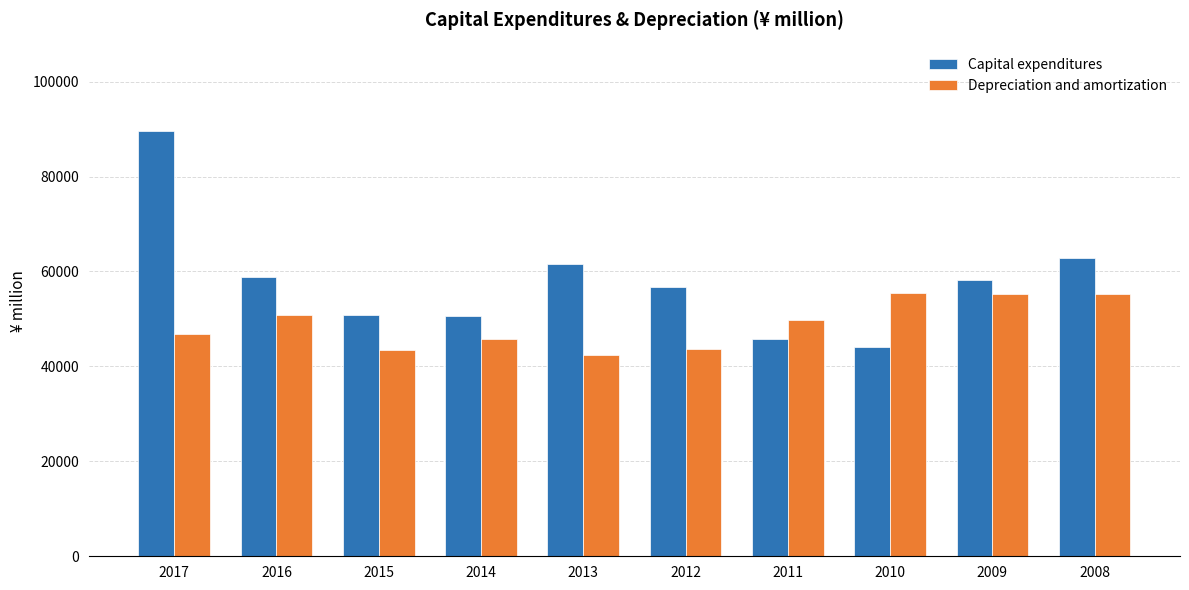

At 2015, list the series in order from largest to smallest.

Capital expenditures, Depreciation and amortization